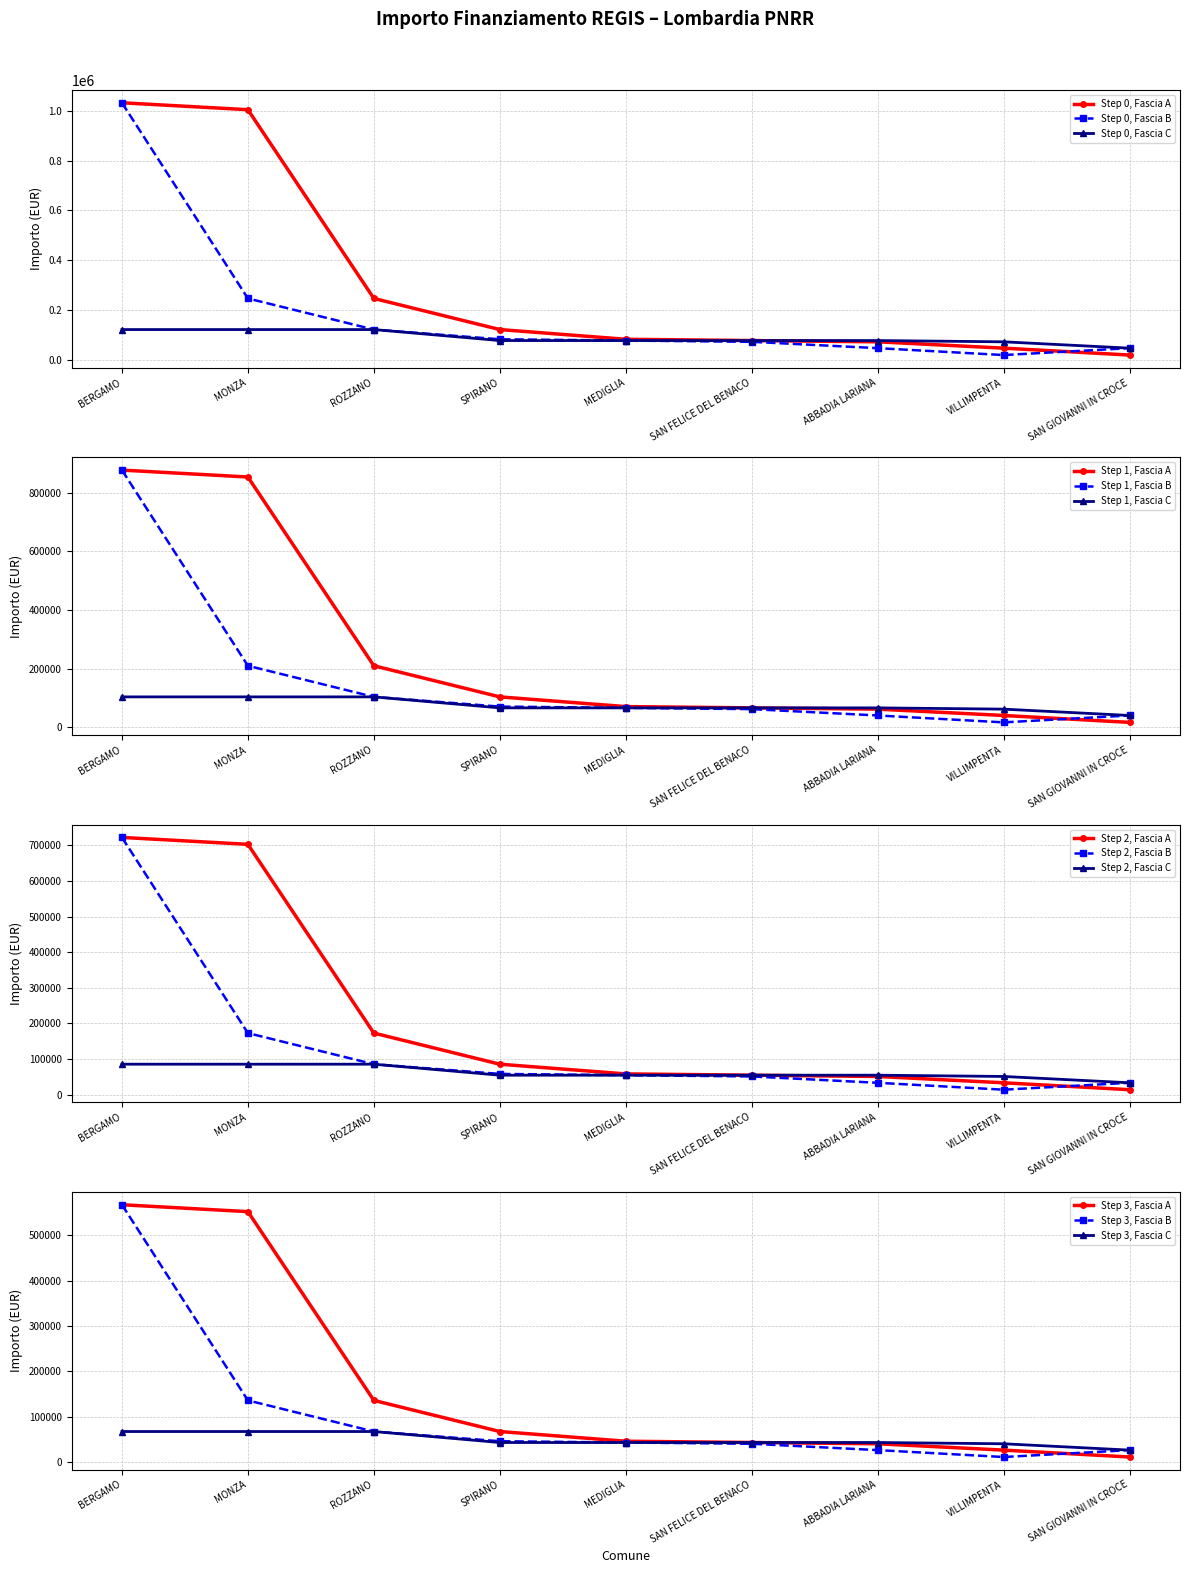

What is the difference between the maximum and minimum values in the Fascia C series?

74565